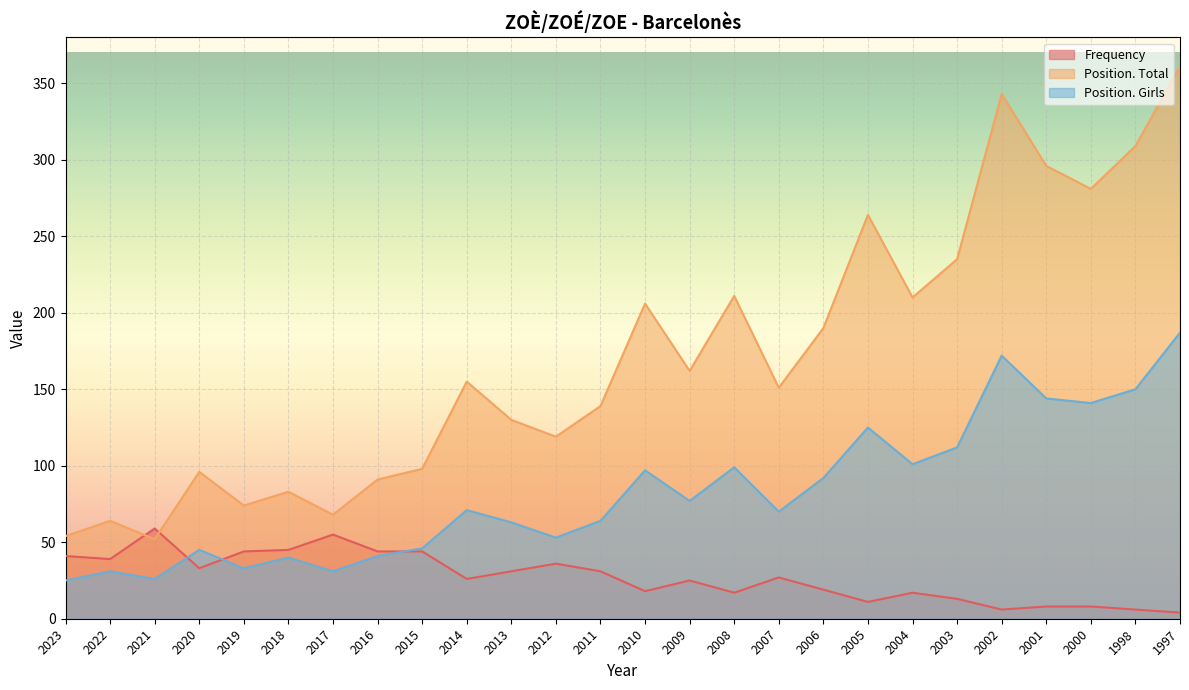

At which label does Position. Total reach its peak?

1997